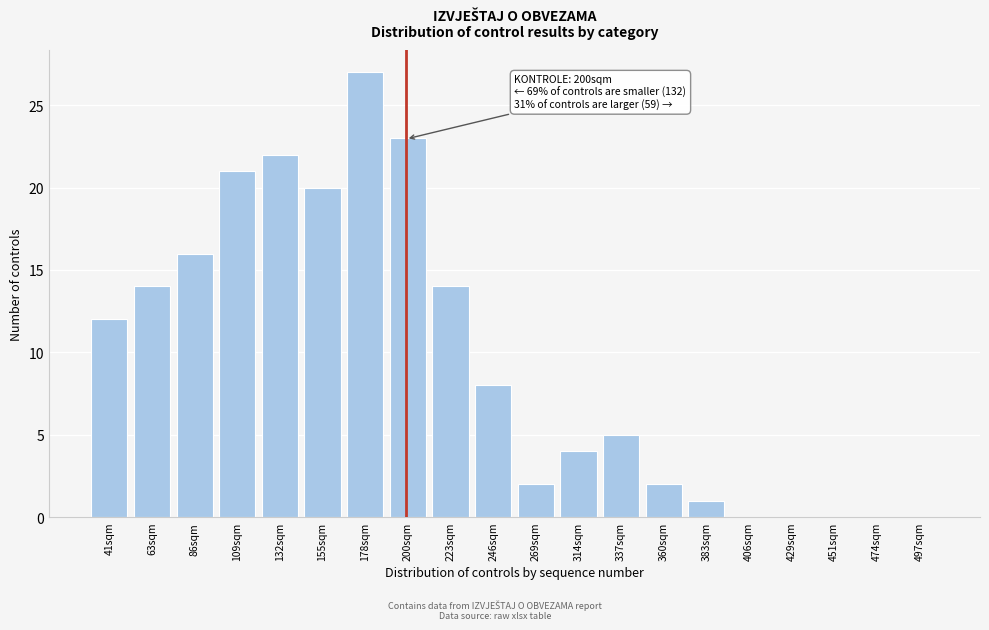

Reading left to right, list all the values displayed in this chart.

41sqm=12	63sqm=14	86sqm=16	109sqm=21	132sqm=22	155sqm=20	178sqm=27	200sqm=23	223sqm=14	246sqm=8	269sqm=2	314sqm=4	337sqm=5	360sqm=2	383sqm=1	406sqm=0	429sqm=0	451sqm=0	474sqm=0	497sqm=0